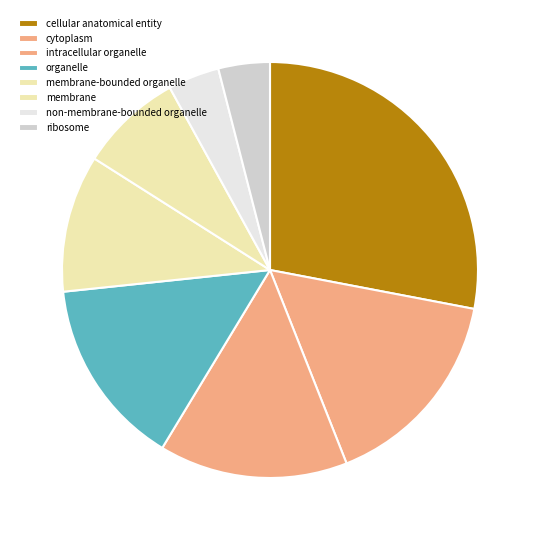

Is cytoplasm the majority of the pie?

No